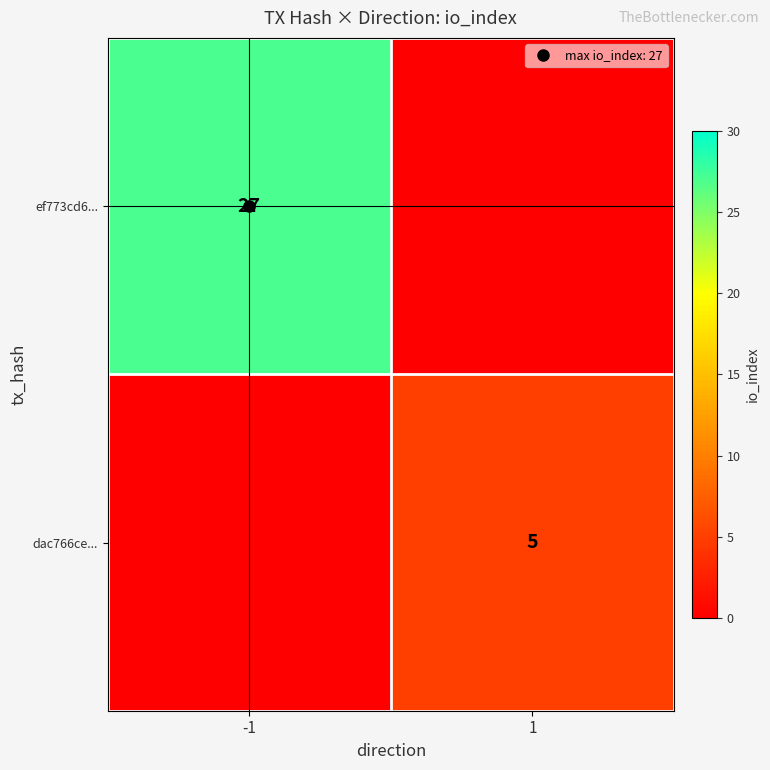

What is the sum of the ef773cd6... values at 1 and -1?

27